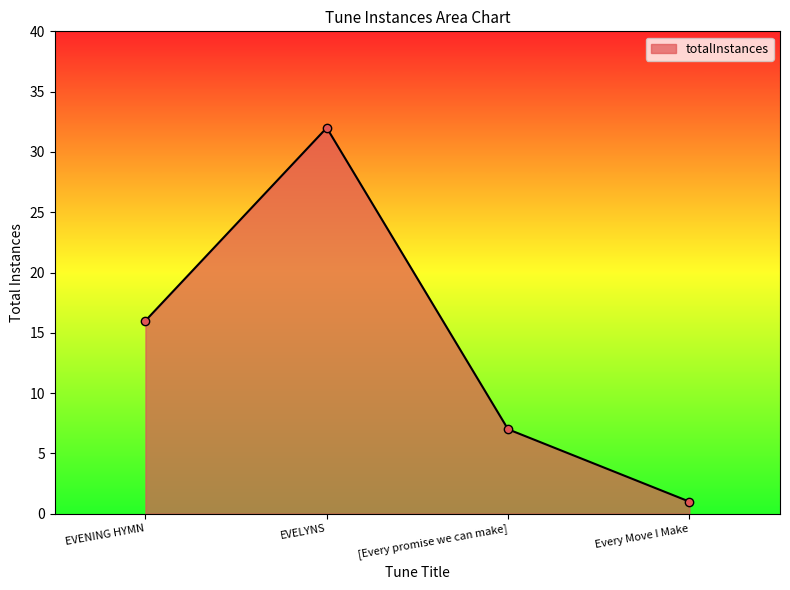

What position from the left is EVENING HYMN?

1